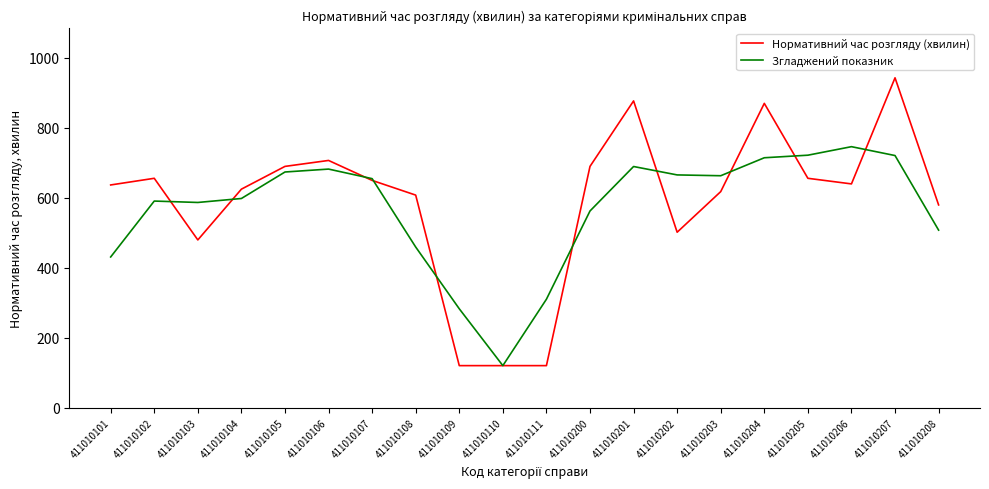

At how many categories does at least one series exceed 495?

17